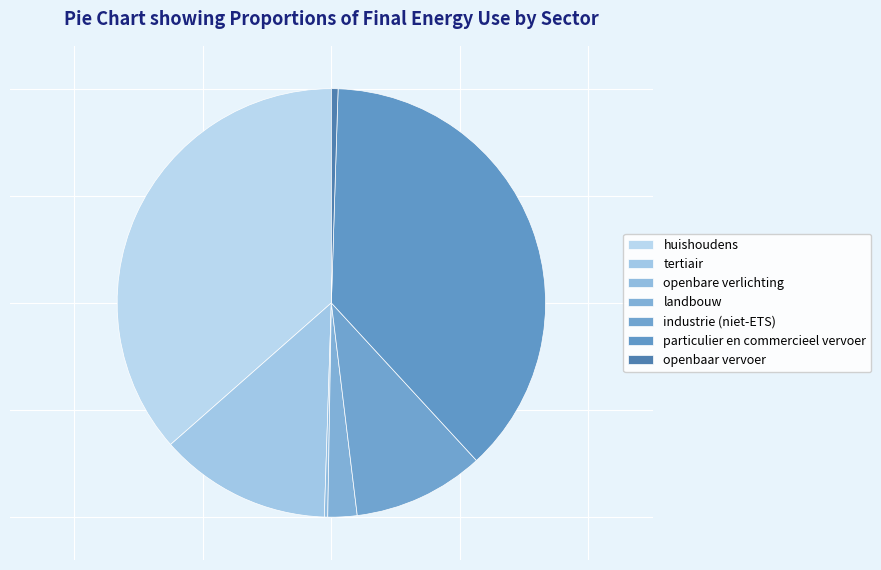

Combined, what portion of the pie is tertiair and landbouw?

15.2%